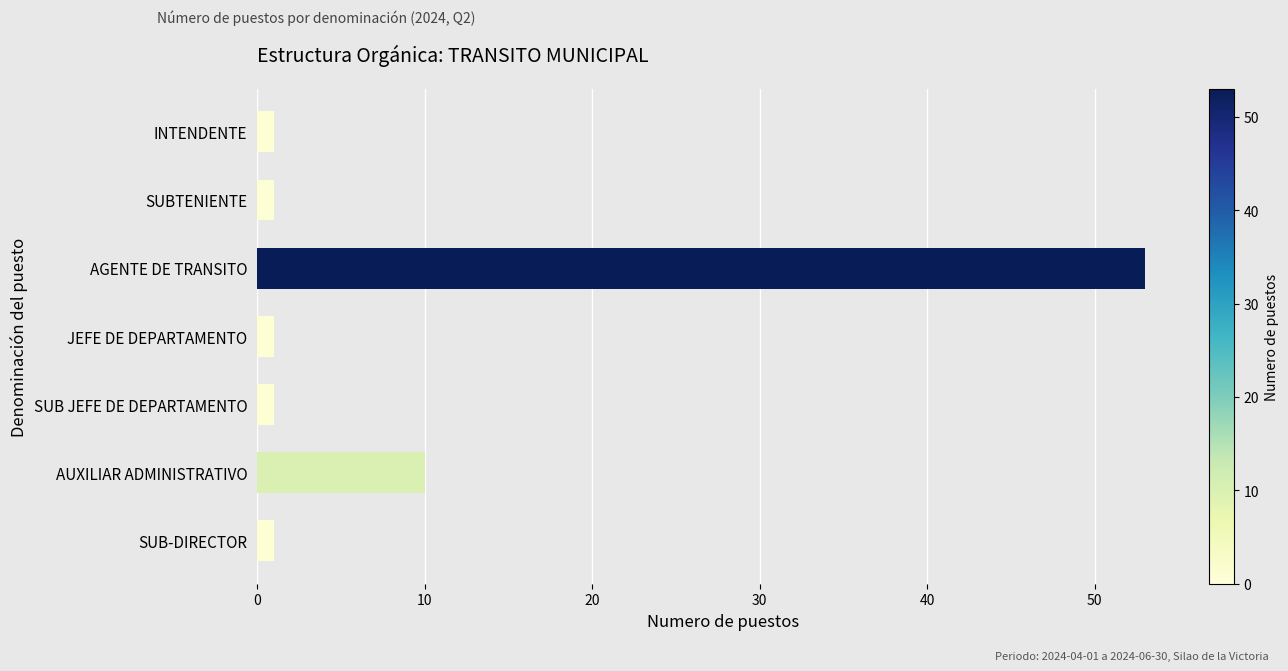

What is the difference between the maximum and minimum values?

52